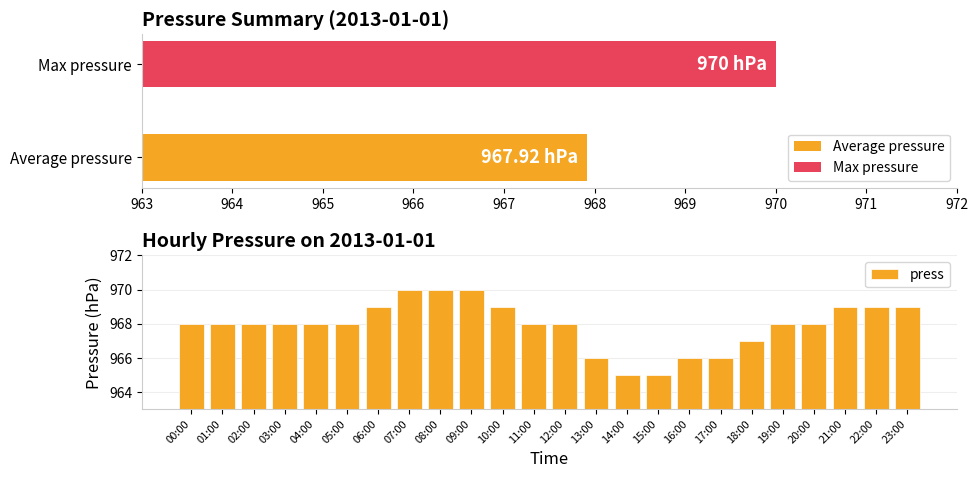

What is the difference between the maximum and minimum values in the press series?

5